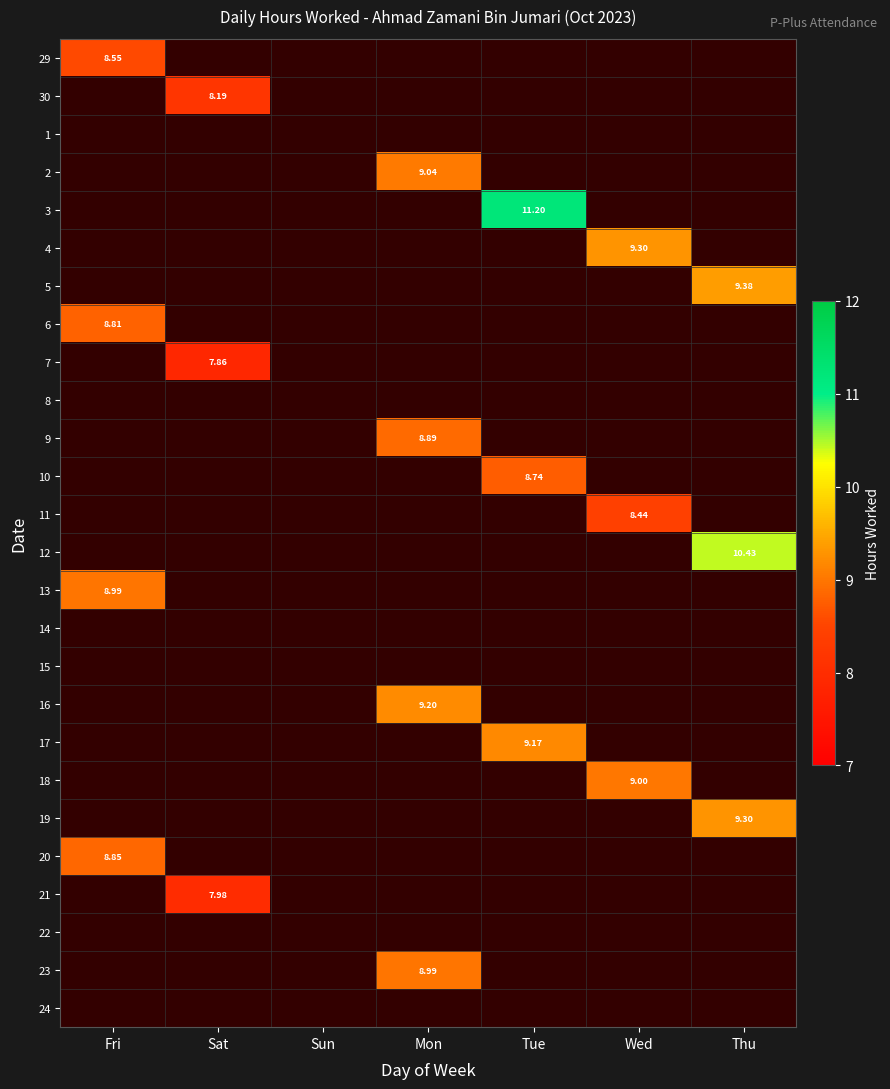

What is the minimum value shown in the chart?

7.9